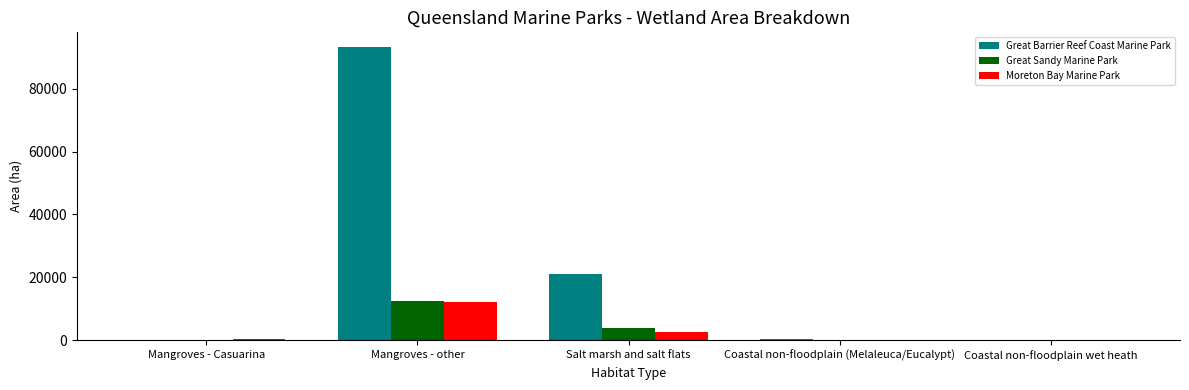

Which series has the largest total across all categories?

Great Barrier Reef Coast Marine Park